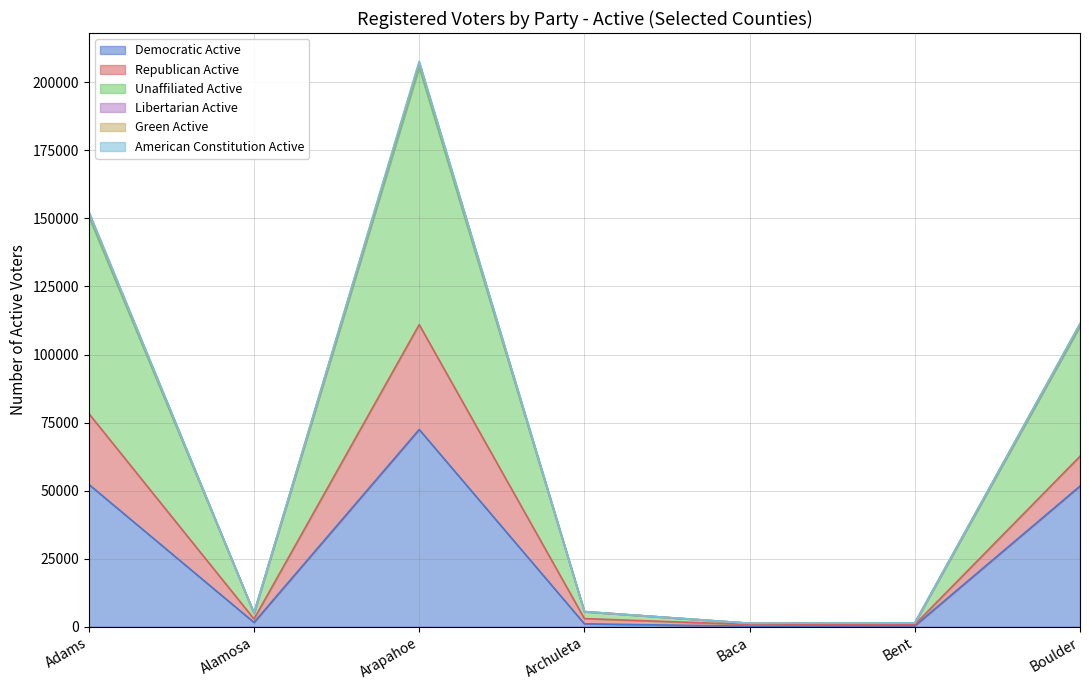

True or false: Libertarian Active and Unaffiliated Active cross at least once.

False